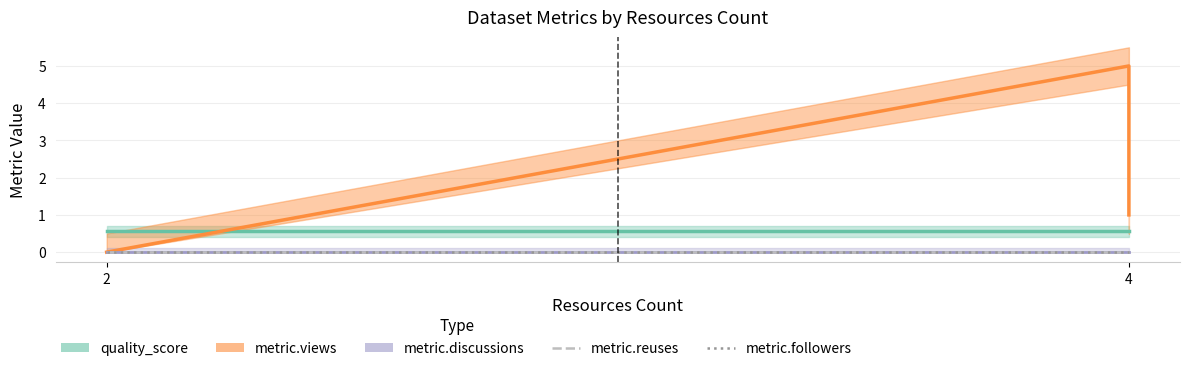

Where is metric.followers nearest to the value 0?

2